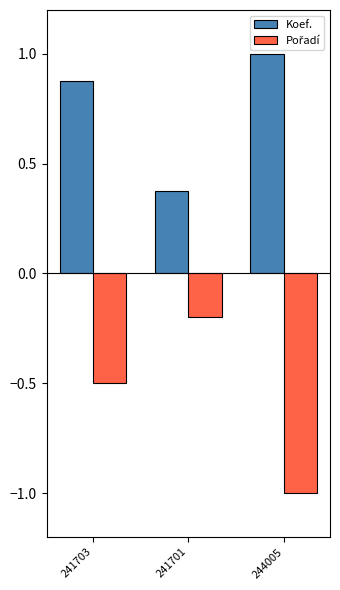

Count the number of data series in this chart.

2